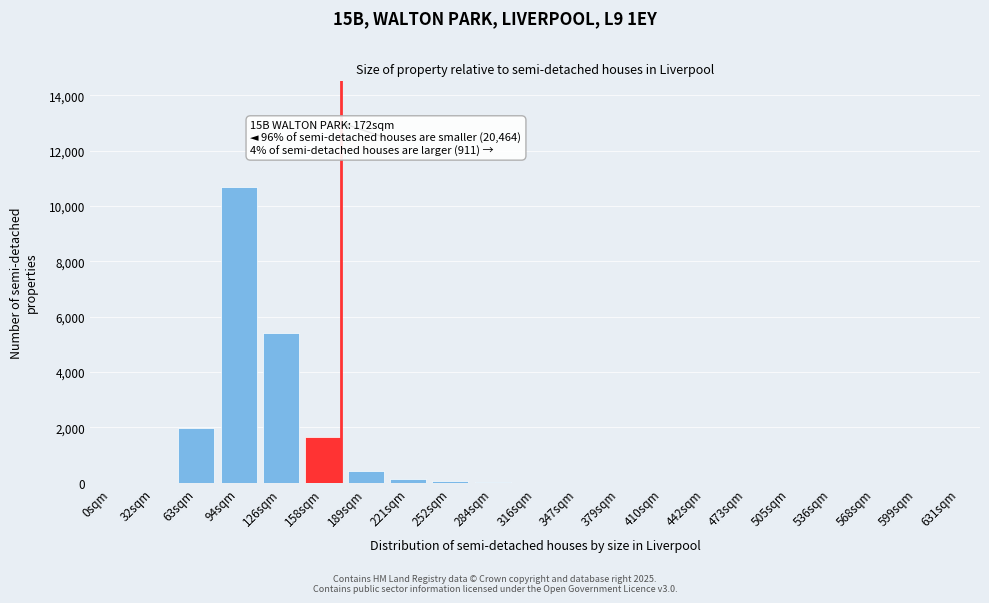

Is it true that the value at 63sqm is 1980?

True